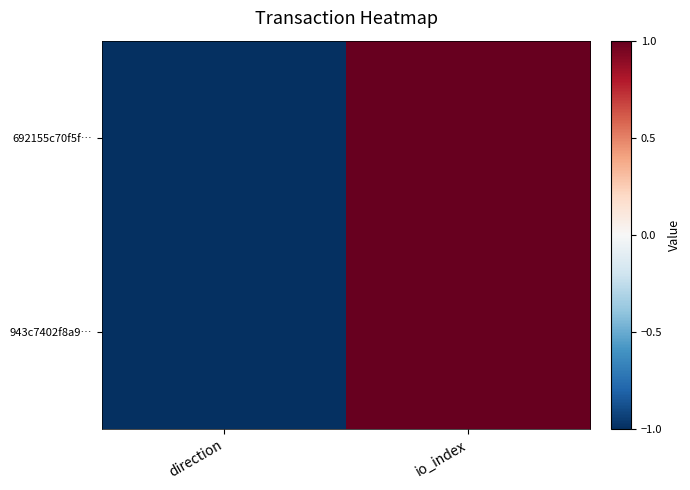

Which series changed the most between direction and io_index?

692155c70f5f…